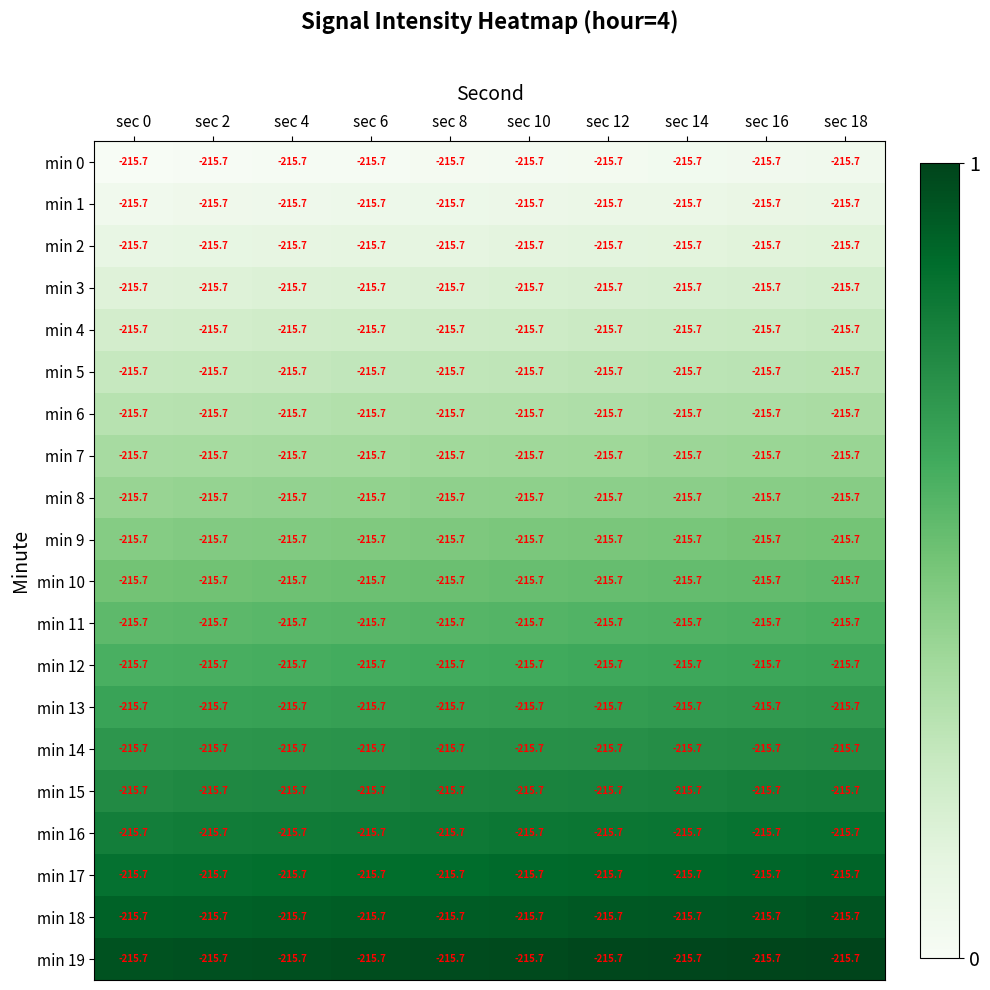

Is it true that min 16 equals 0.8 at sec 10?

True